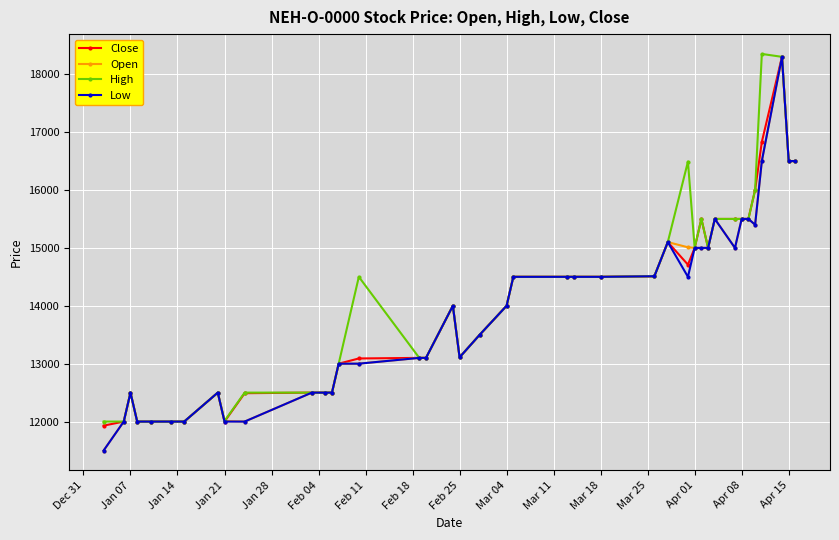

What is the greatest value displayed?

18350